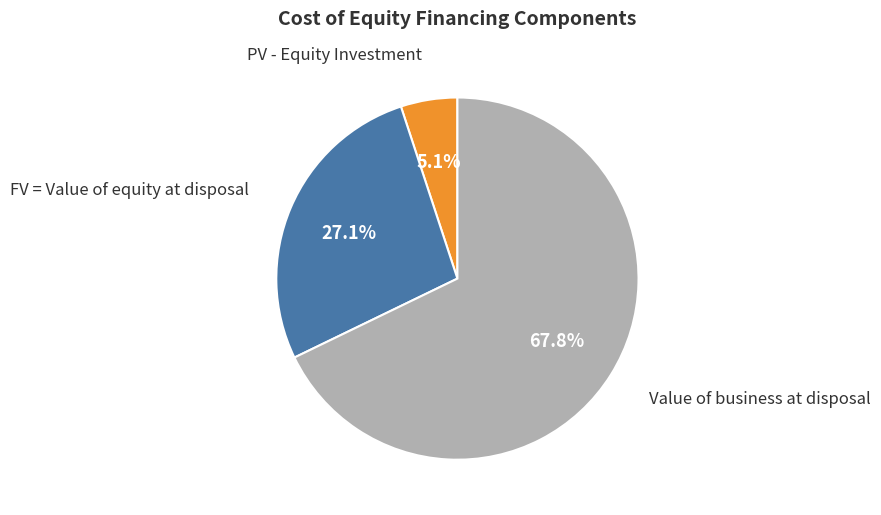

Is there a majority slice in this chart?

Yes